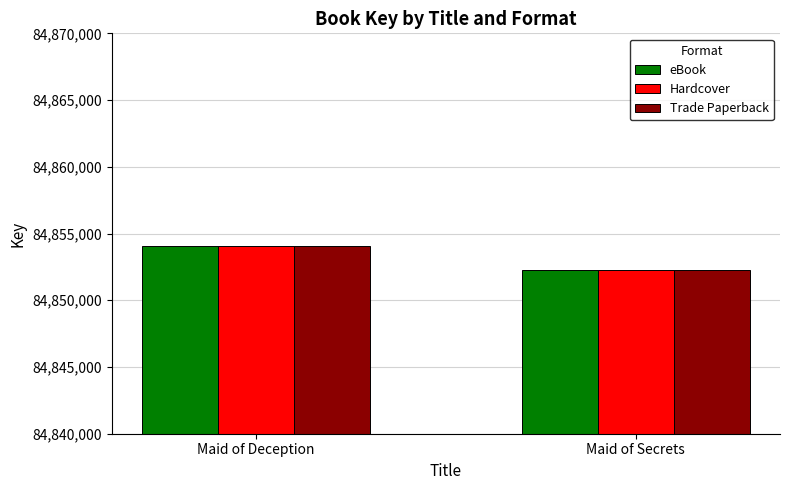

What is the total value across all series at Maid of Secrets?

254556756